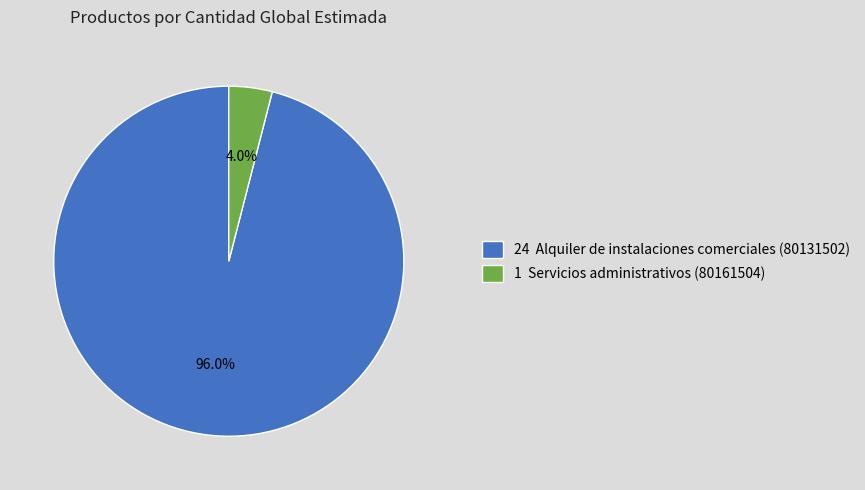

Rank the categories by value from highest to lowest.

24 Alquiler de instalaciones comerciales (80131502), 1 Servicios administrativos (80161504)